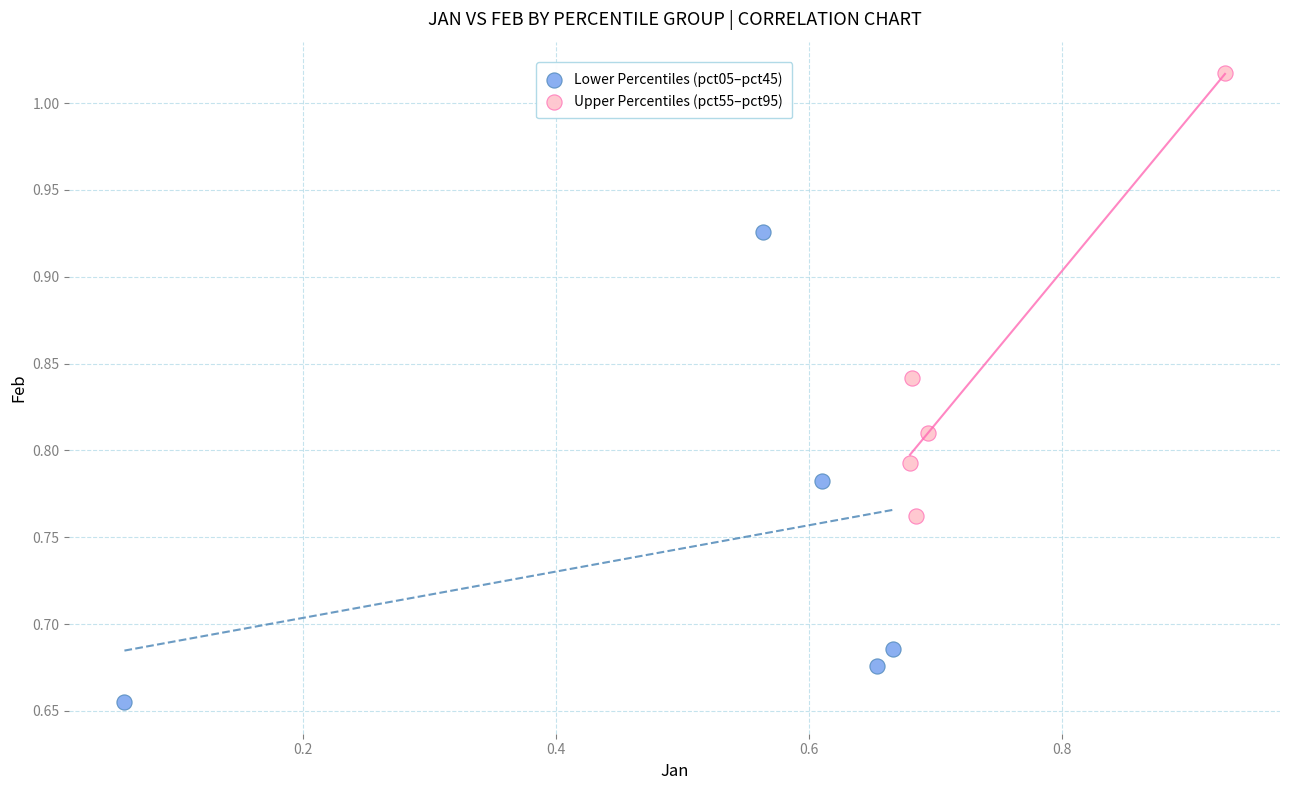

Which series contains the lowest Y value?

Lower Percentiles (pct05–pct45)